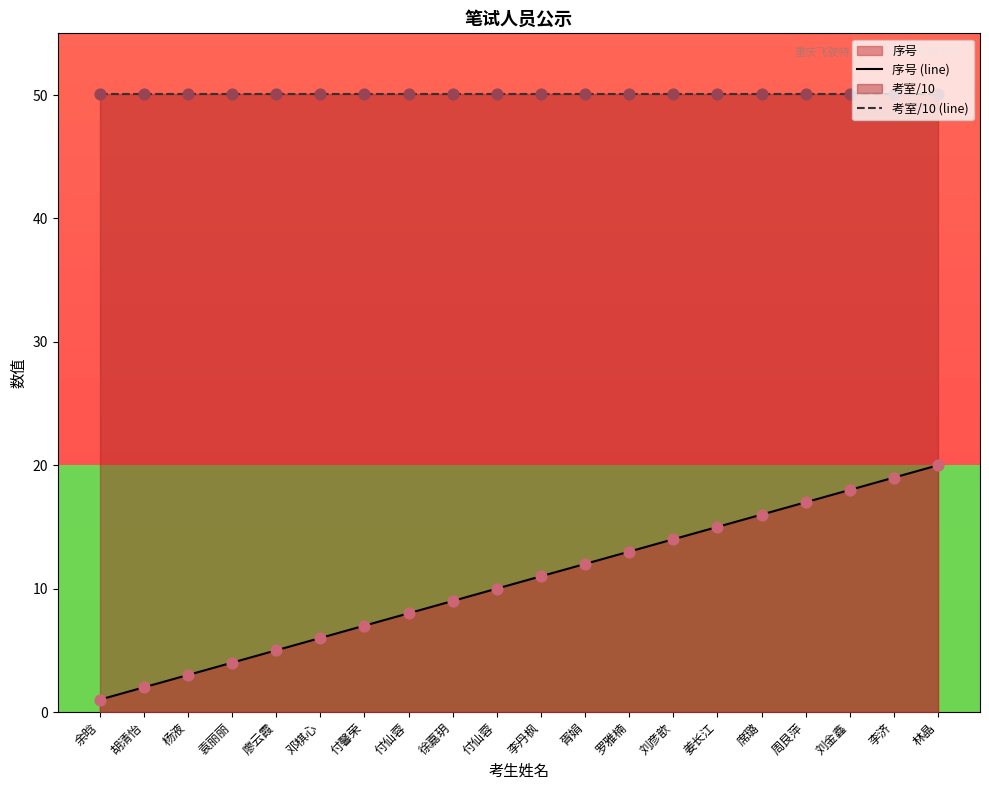

What is the total value across all series at 刘彦歆?

64.1